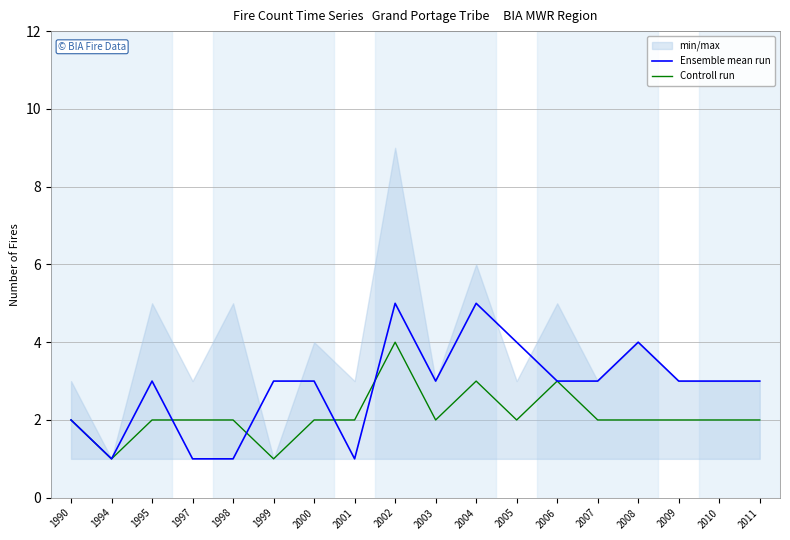

How many interior local peaks does the Controll run series have?

3